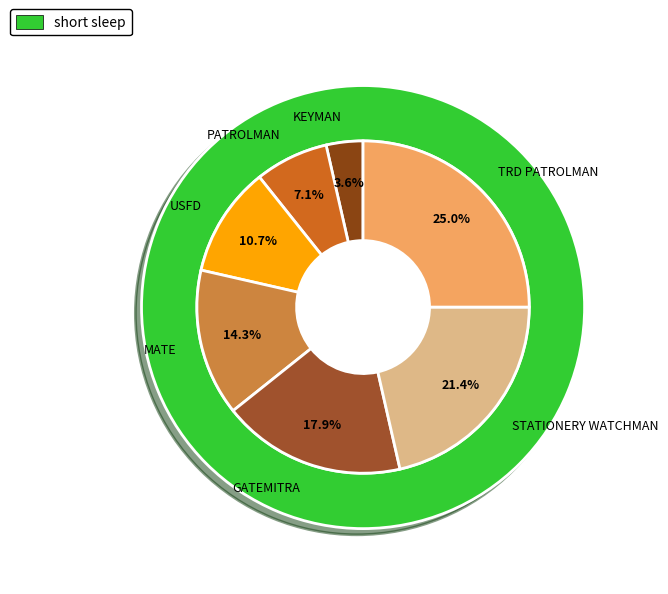

To the nearest percent, what portion does USFD represent?

11%